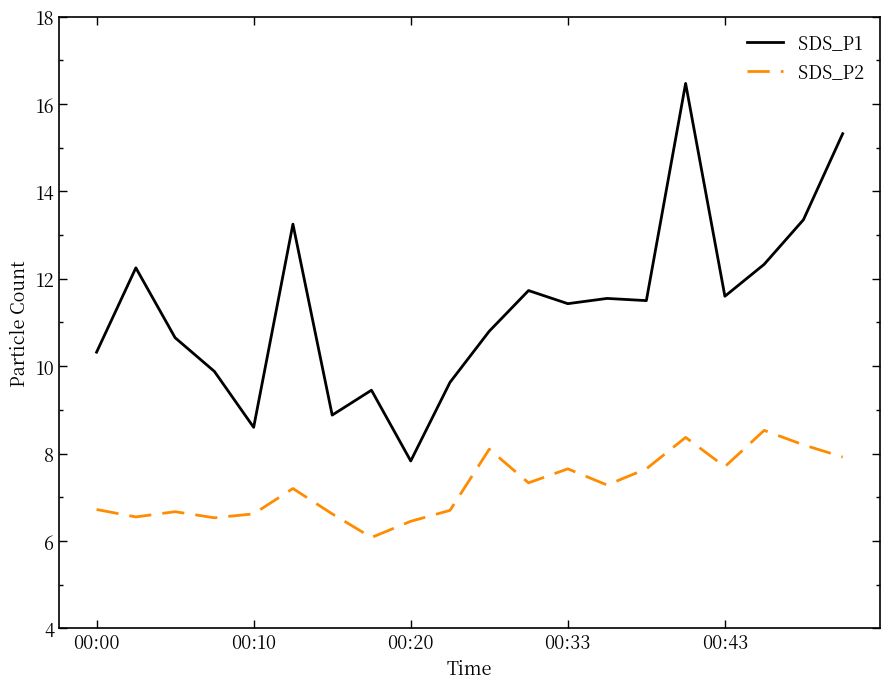

Which series has the largest range (max minus min)?

SDS_P1